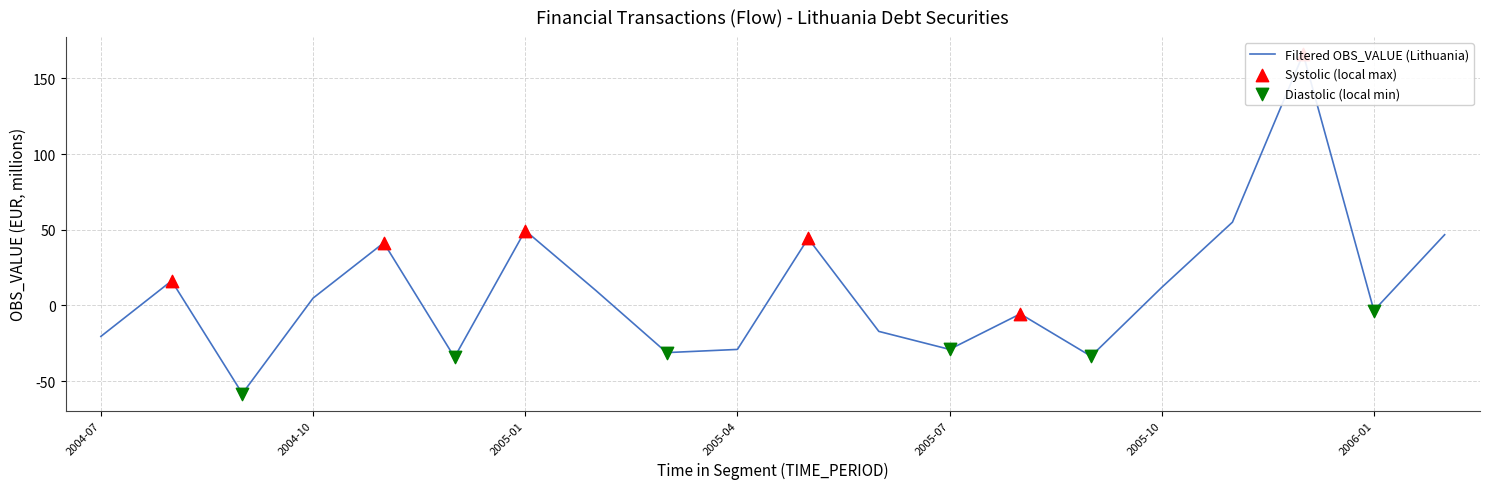

What is the change in value from 2005-07 to 2006-01?

+25.7